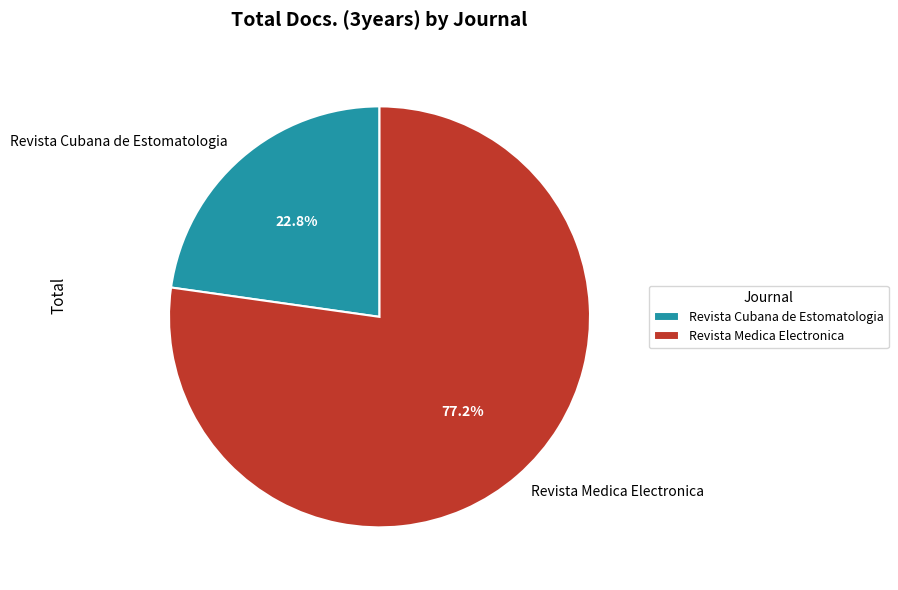

Which category has the smallest portion of the pie?

Revista Cubana de Estomatologia